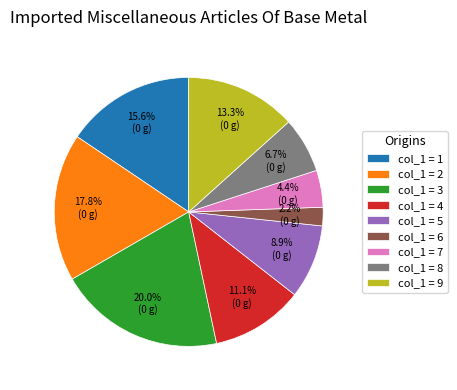

Is there any slice that represents more than half of the pie?

No